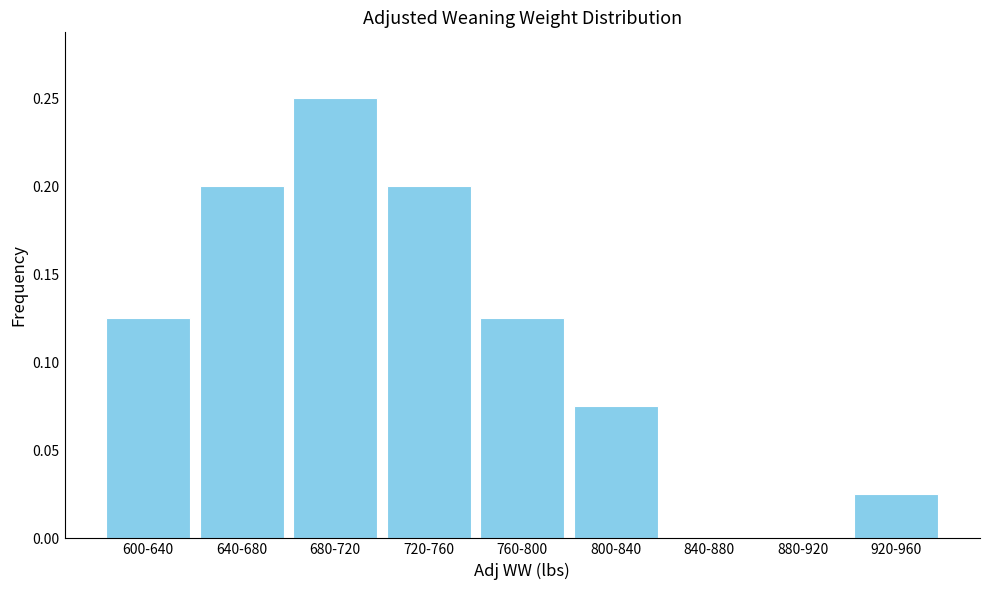

At which category does the chart reach its peak across all series?

680-720